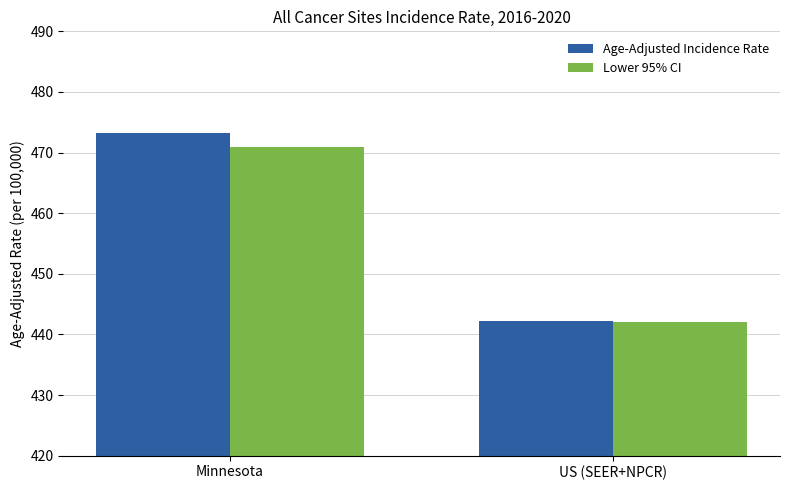

What is the difference between the maximum and minimum values in the Lower 95% CI series?

28.9